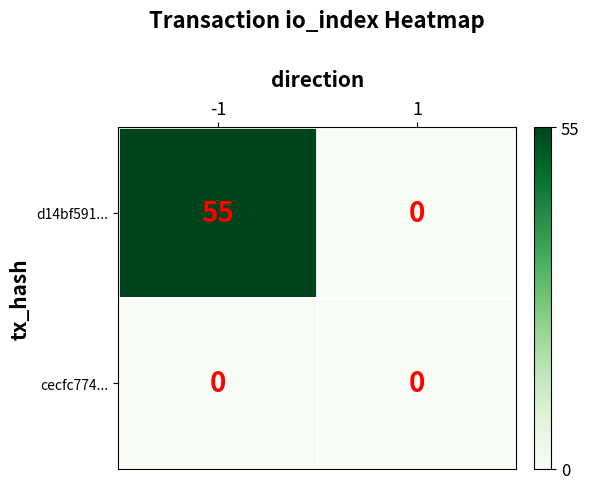

At how many categories does at least one series exceed 6?

1